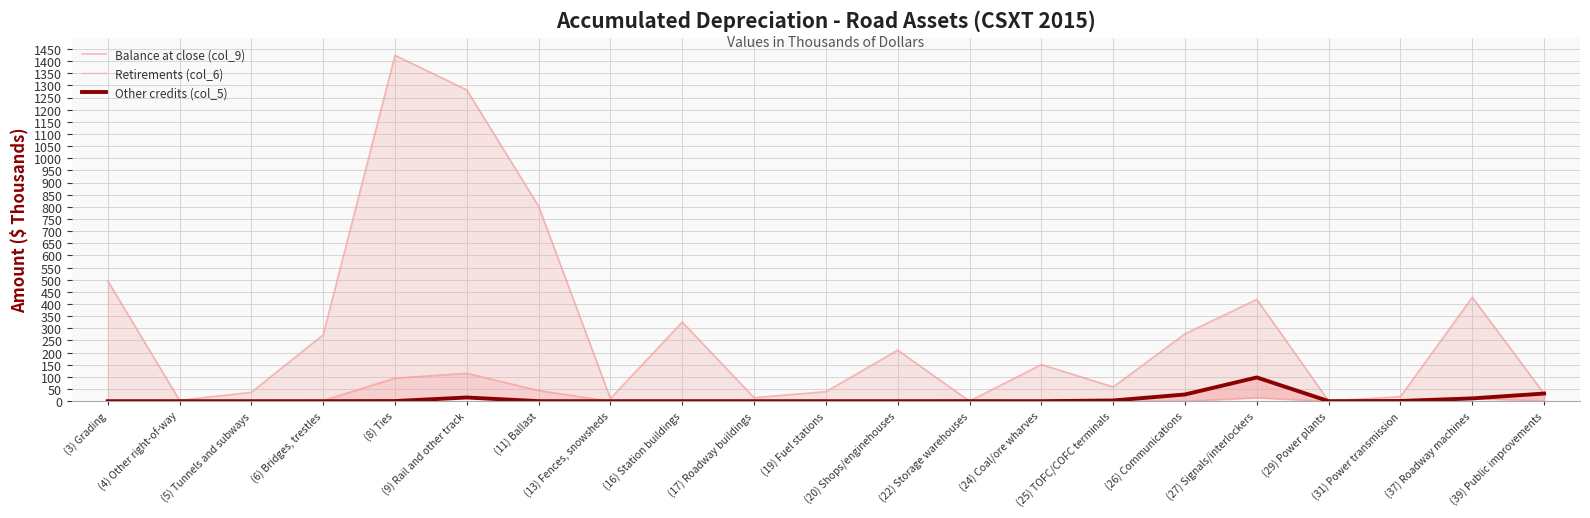

True or false: Balance at close (col_9) and Retirements (col_6) cross at least once.

False